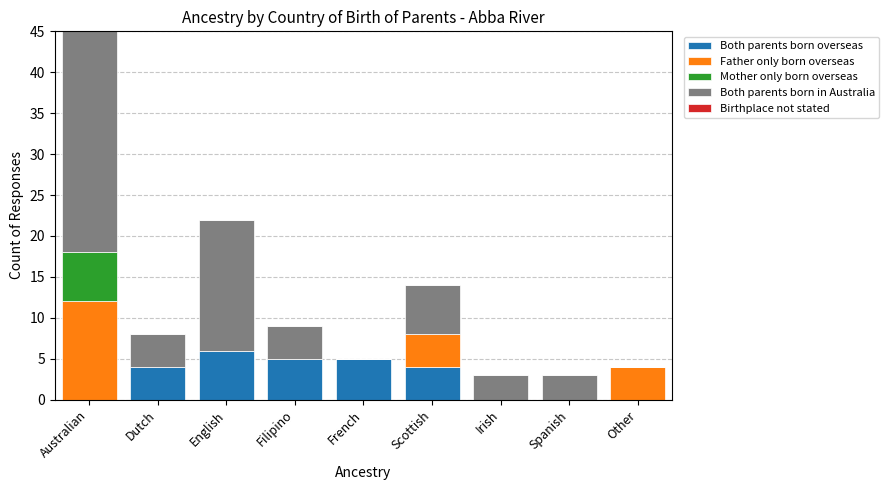

Which category has the highest value in the Both parents born overseas series?

English